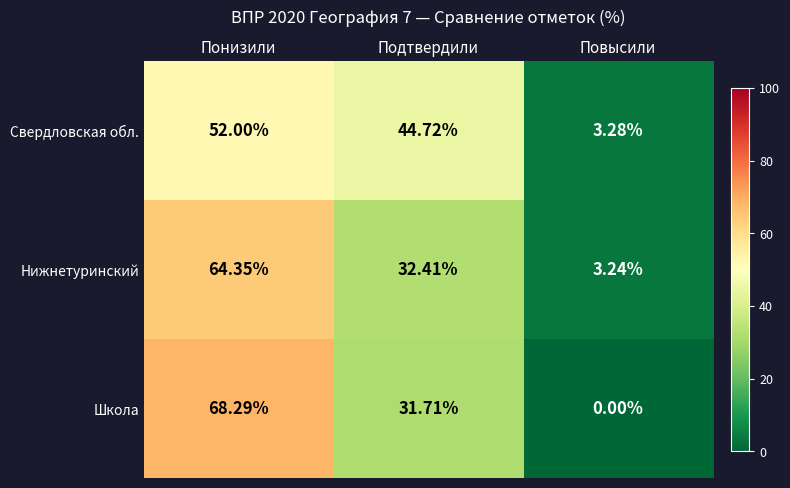

Which series changed the most between Понизили and Повысили?

Школа